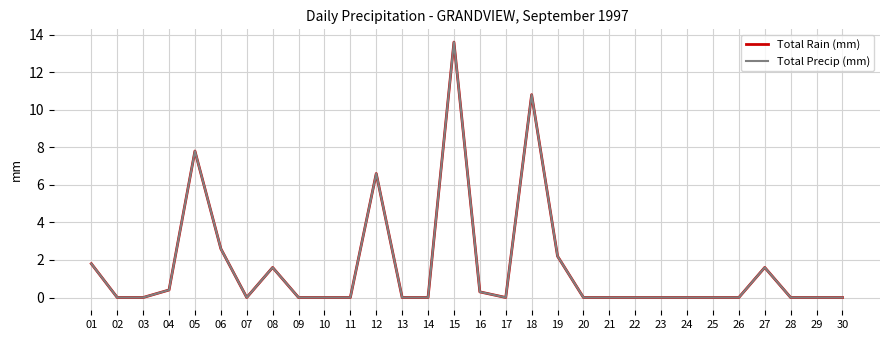

At how many categories does at least one series exceed 9?

2